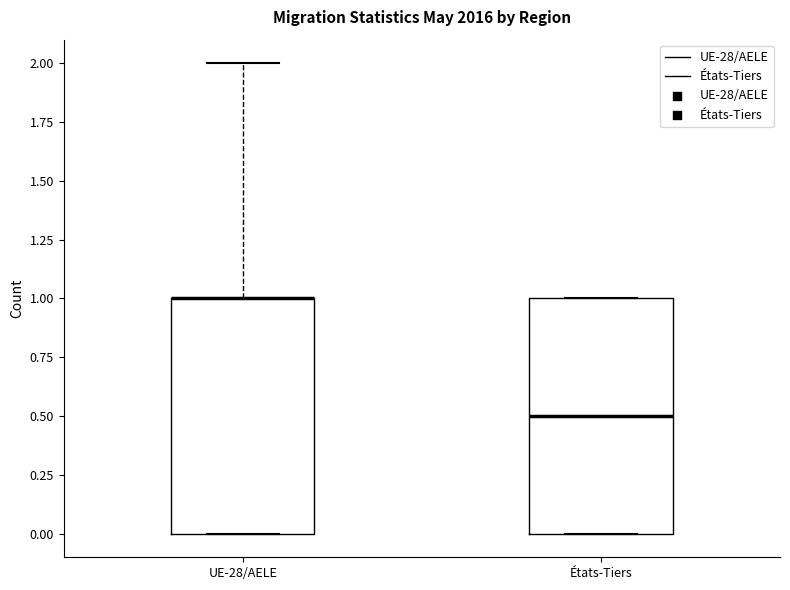

Where does the median line of the box for États-Tiers sit on the y-axis? The values are not printed on the chart, so give them approximately, as read against the axis.

0.5